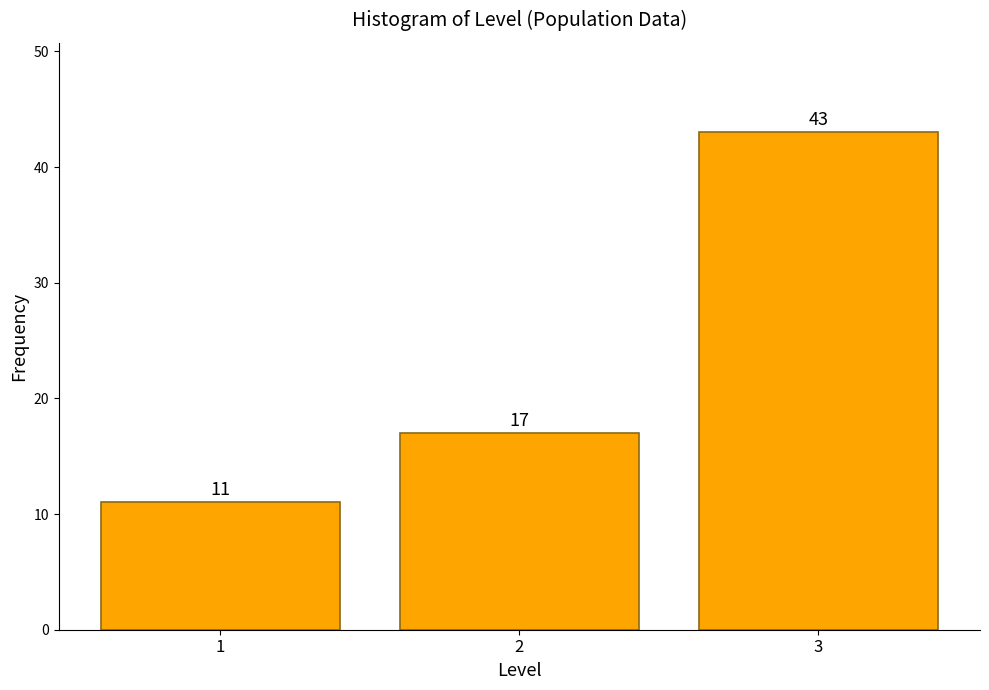

Reading left to right, extract all data points from this chart.

11	17	43